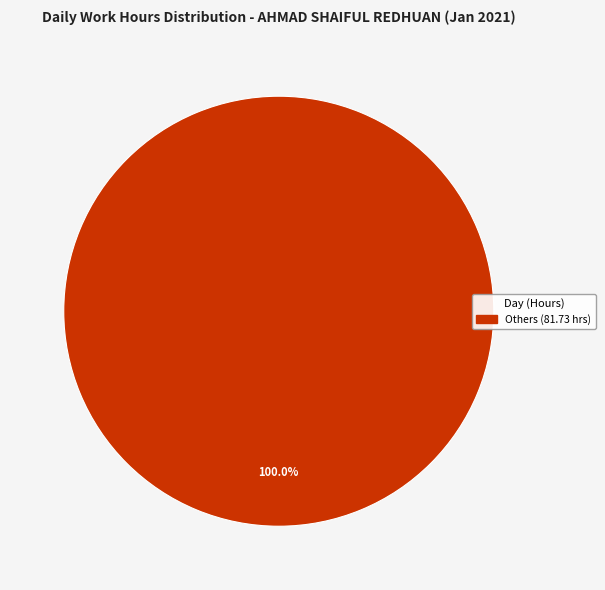

Is there any slice that represents more than half of the pie?

Yes